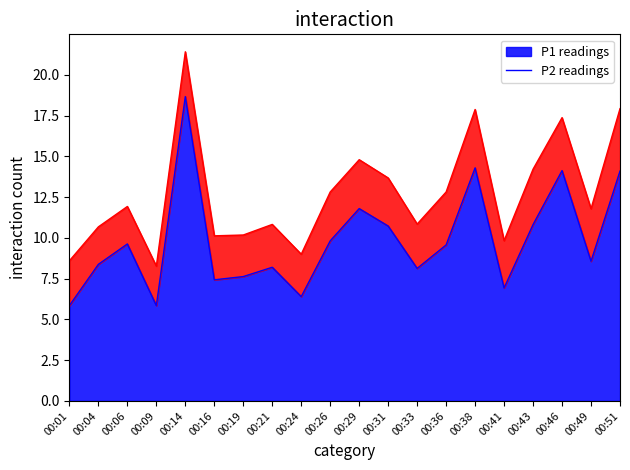

What is the sum of all values?

196.9